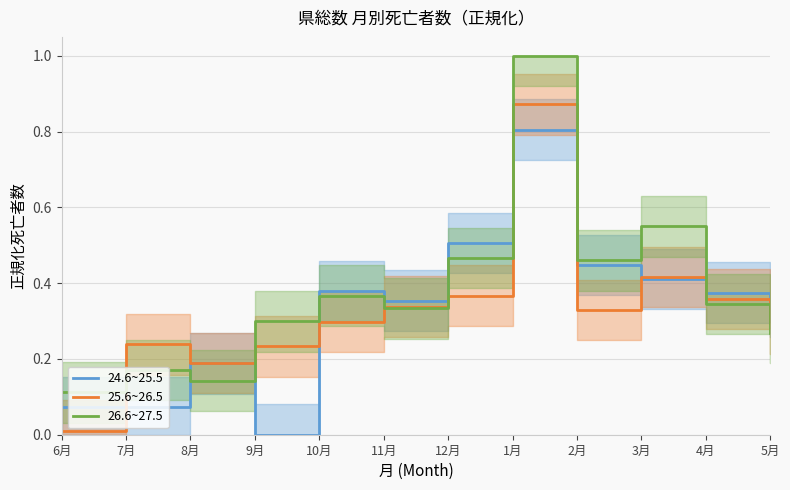

Where do 25.6~26.5 and 24.6~25.5 first cross each other?

6月 and 7月